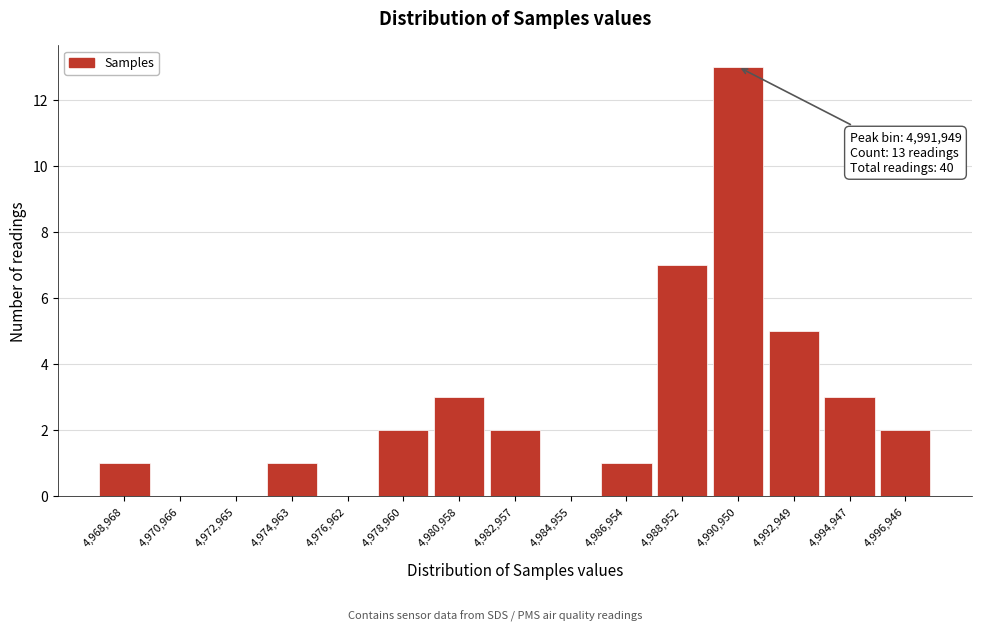

Reading left to right, extract all data points from this chart.

4,968,968=1	4,970,966=0	4,972,965=0	4,974,963=1	4,976,962=0	4,978,960=2	4,980,958=3	4,982,957=2	4,984,955=0	4,986,954=1	4,988,952=7	4,990,950=13	4,992,949=5	4,994,947=3	4,996,946=2